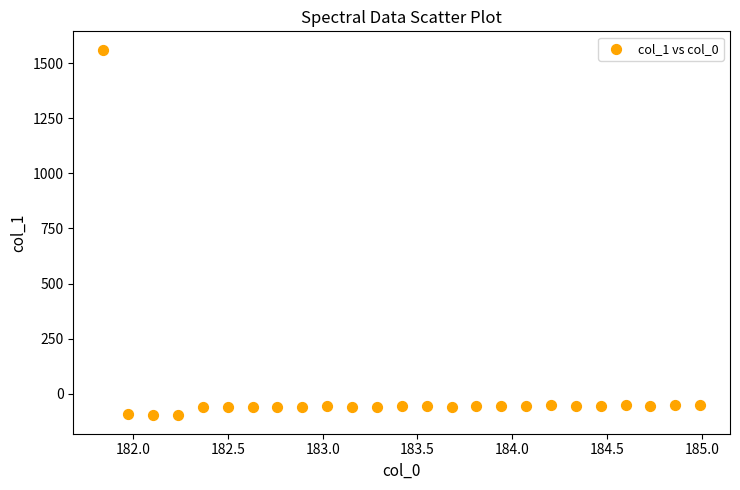

What is the range of X values (max minus min)?

3.1